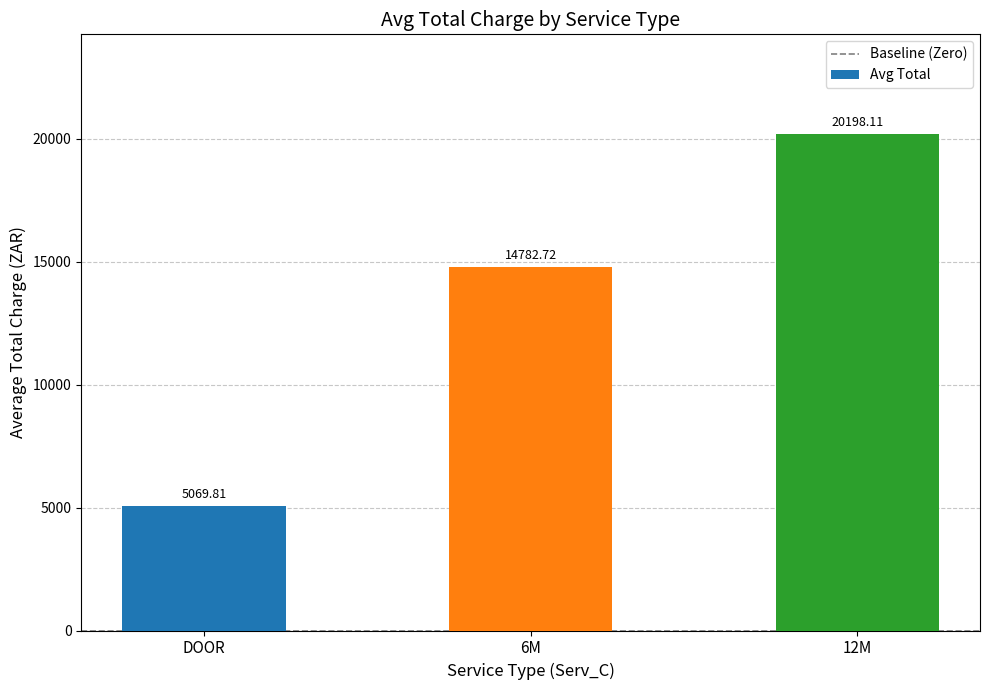

How many distinct data groups are displayed?

1